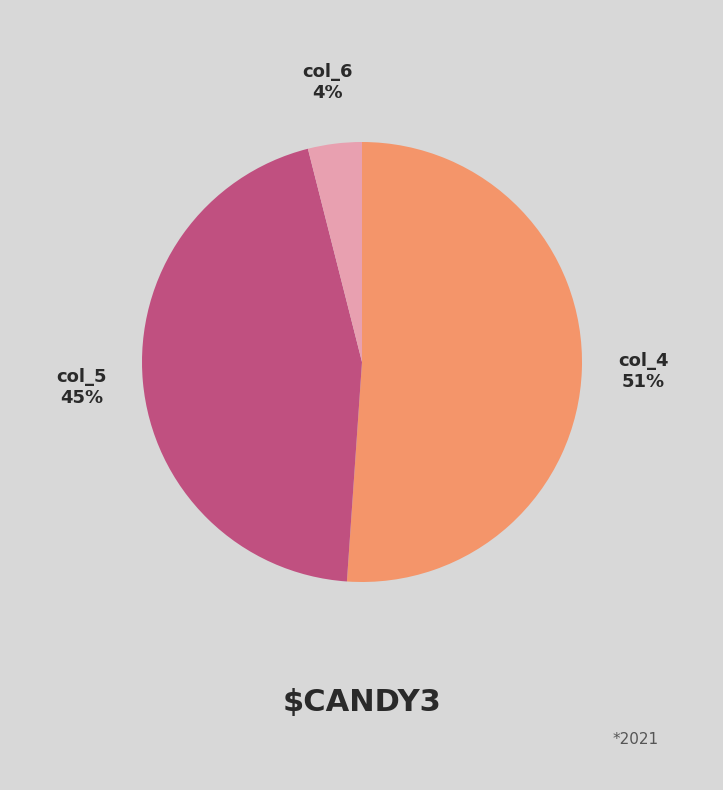

What is the smallest slice in the pie chart?

col_6